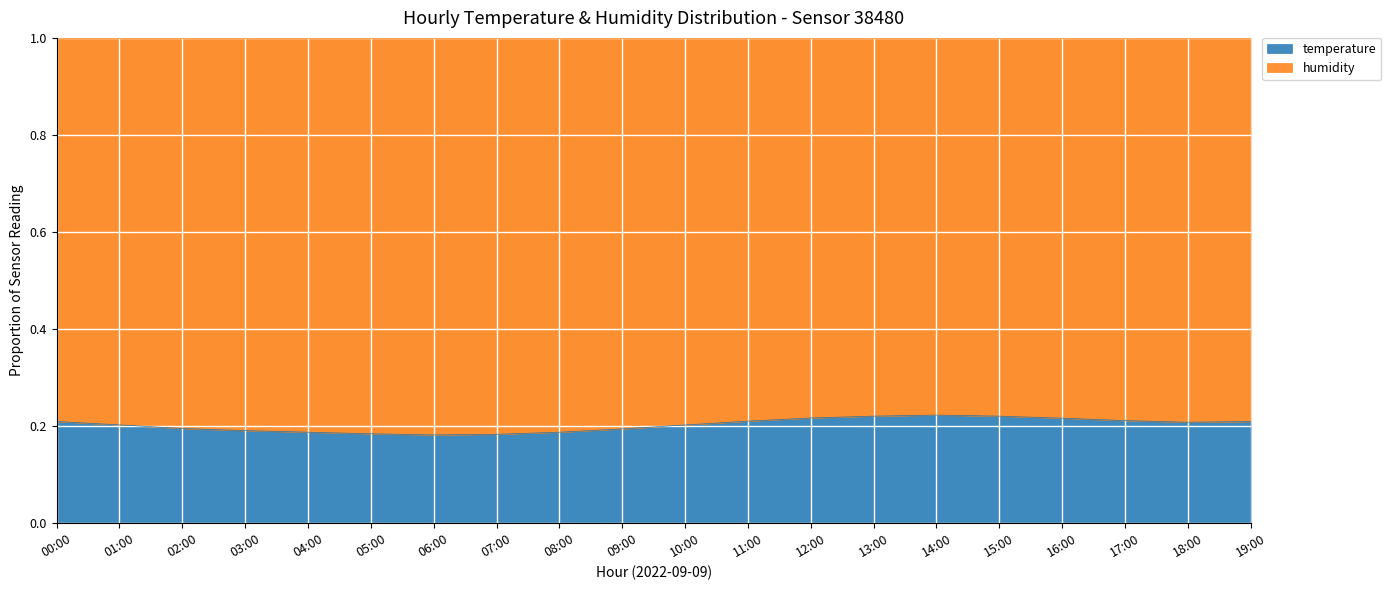

The value at 17:00 is 0.1. True or false?

False